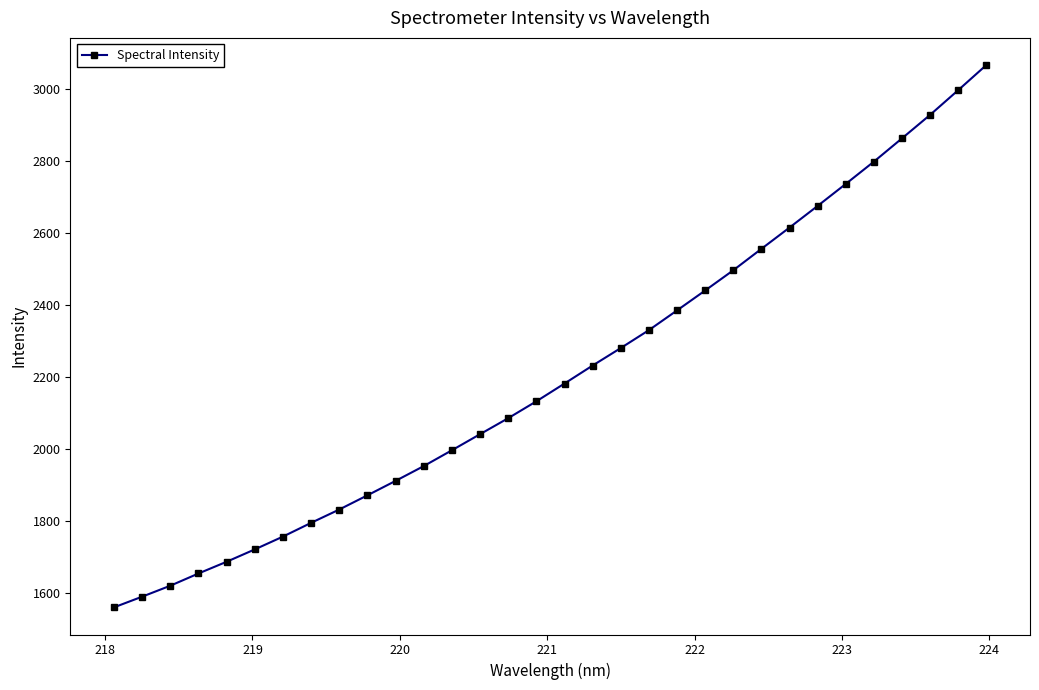

What is the smallest value displayed?

1561.5